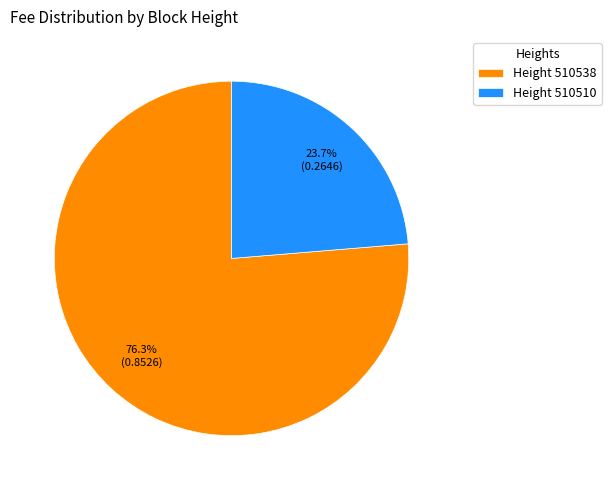

What is the smallest slice in the pie chart?

Height 510510